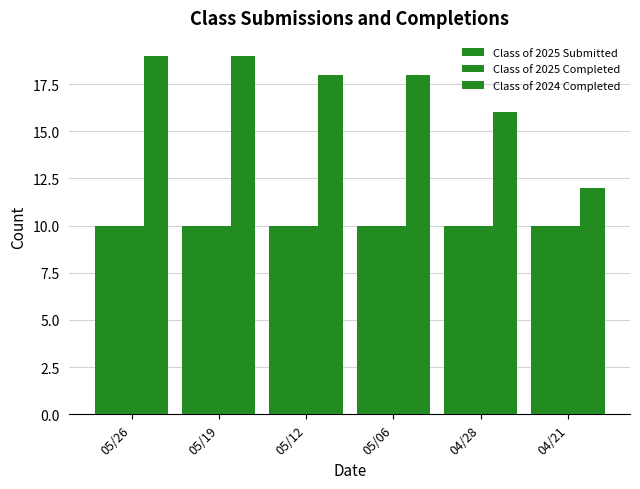

How many groups of bars are there?

6